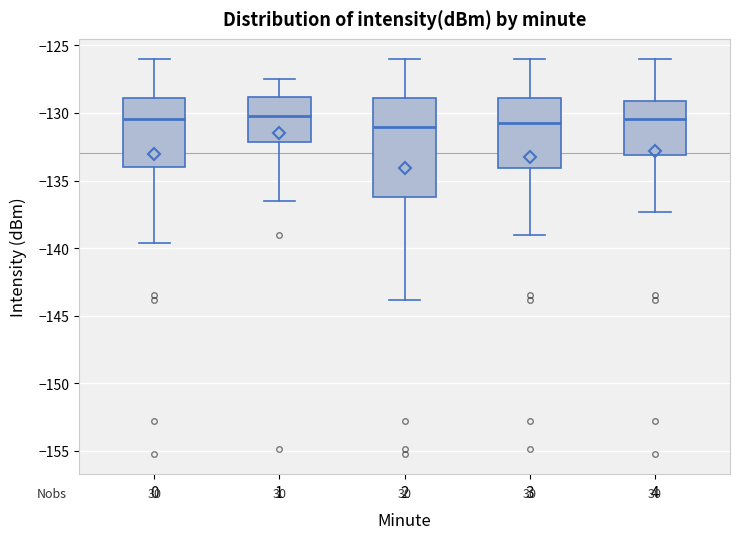

Reading left to right, read every box against the y-axis: the position of its median line, the range the box covers, and the ends of its whiskers. The values are not printed on the chart, so give them approximately, as read against the axis.

0: median -130.5, box -134.0 to -129.0, whiskers -139.5 to -126.0
1: median -130.0, box -132.0 to -129.0, whiskers -136.5 to -127.5
2: median -131.0, box -136.0 to -129.0, whiskers -144.0 to -126.0
3: median -131.0, box -134.0 to -129.0, whiskers -139.0 to -126.0
4: median -130.5, box -133.0 to -129.0, whiskers -137.5 to -126.0